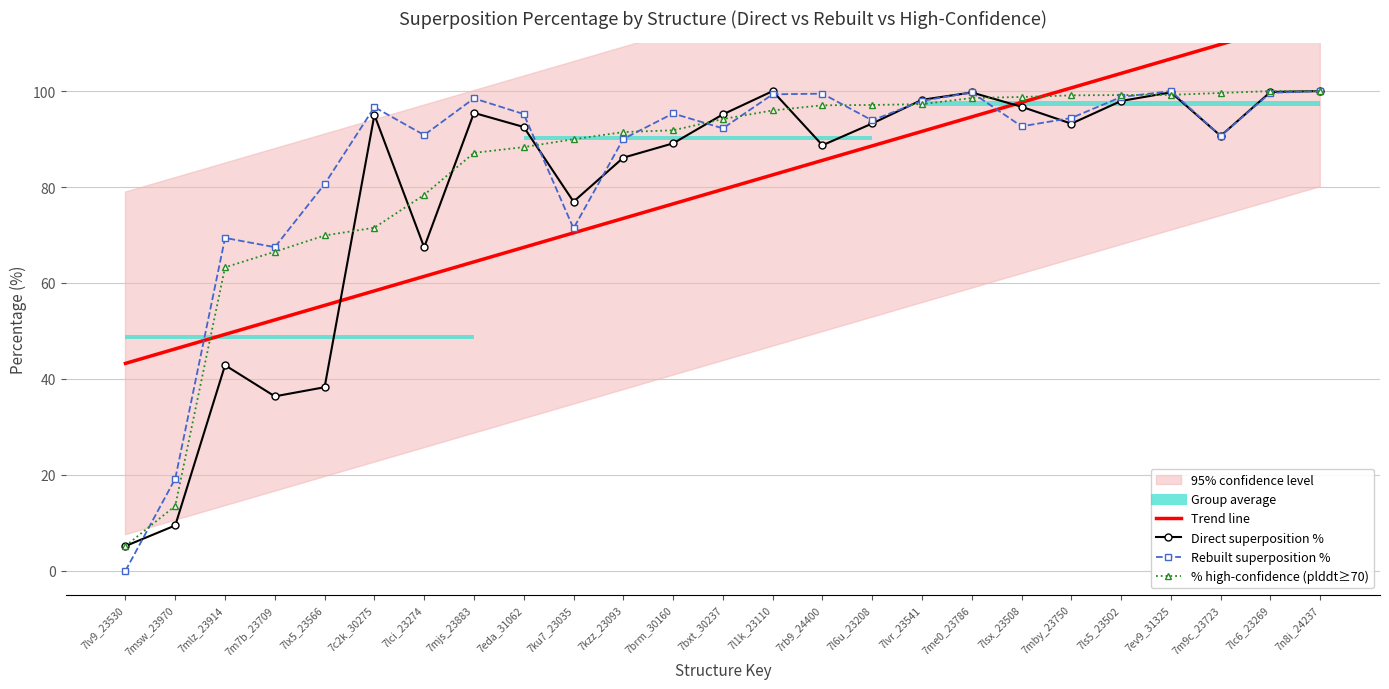

What is the difference between the maximum and second lowest values in the Direct superposition % series?

90.6